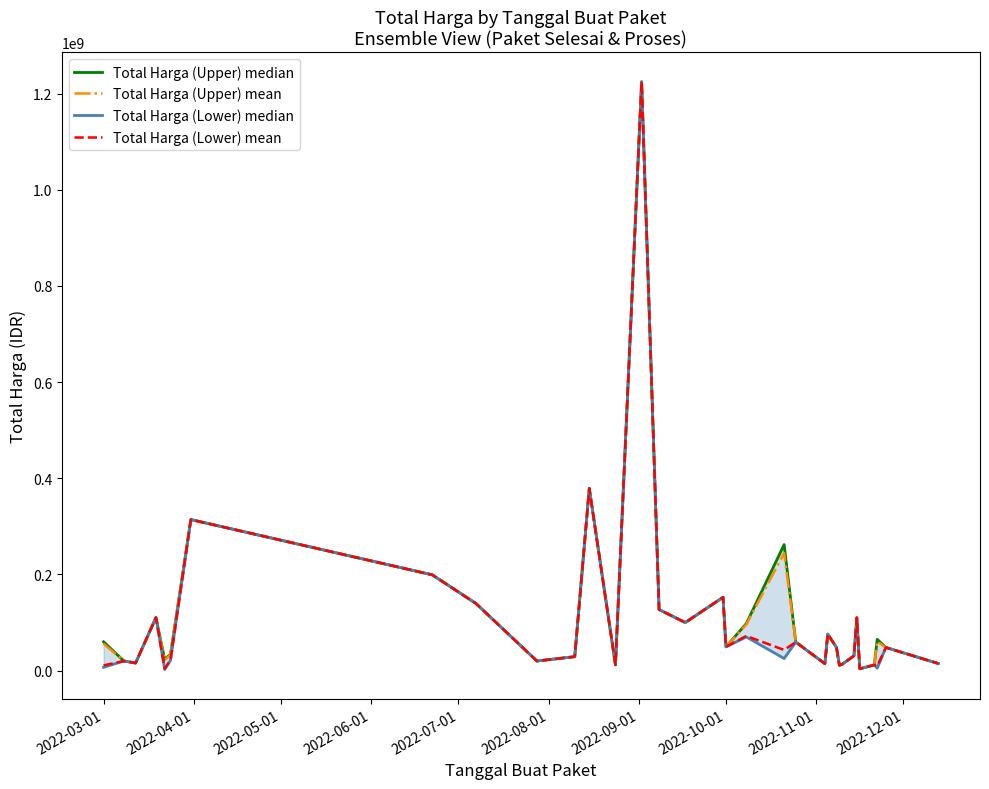

Does the chart have visible grid lines?

No